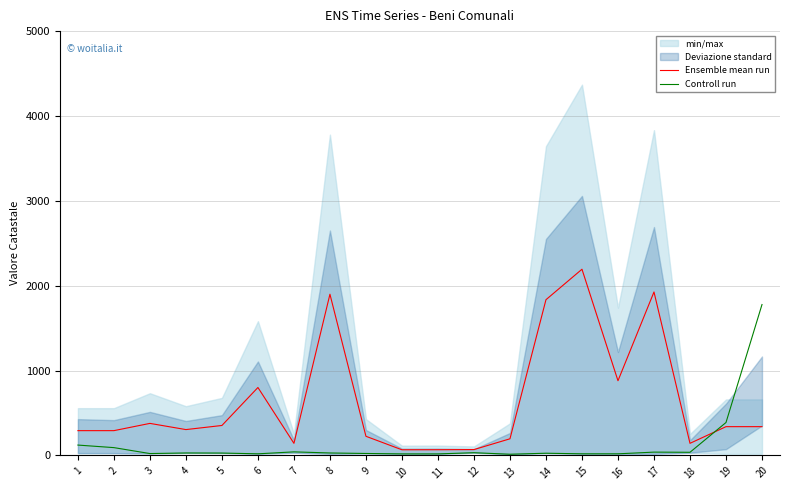

How many intersections are there between Ensemble mean run and Controll run?

1